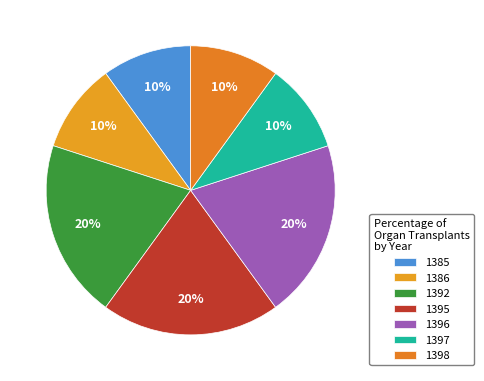

What is the ratio of the value at 1398 to the value at 1385?

1.0